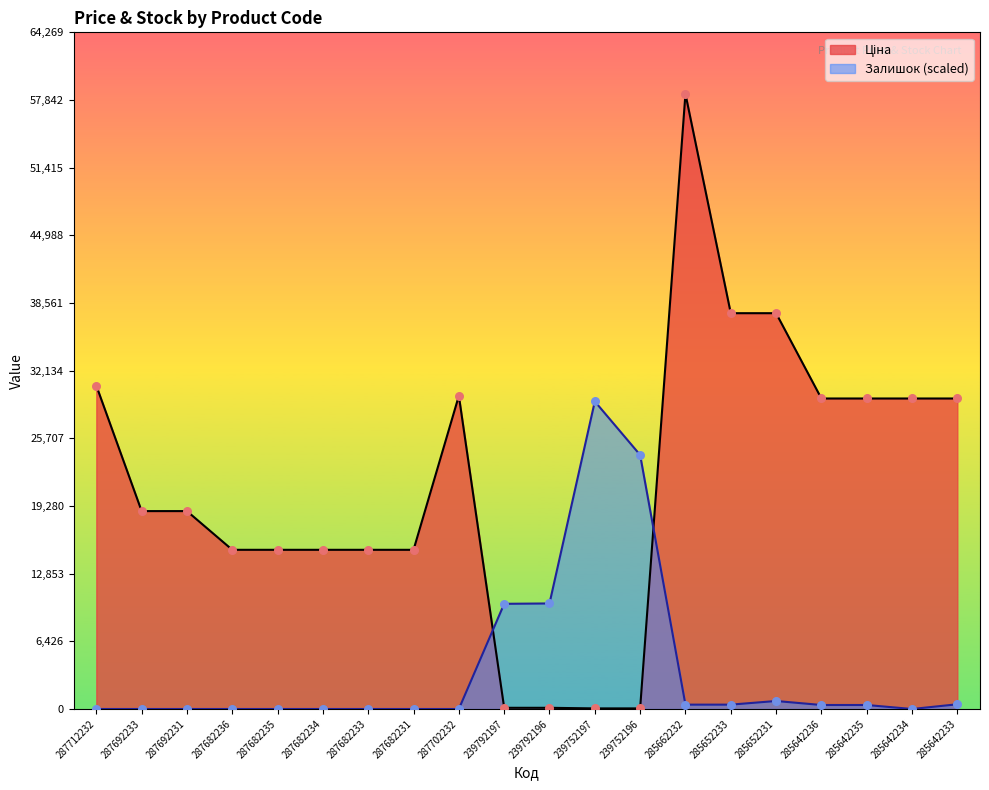

At how many categories does at least one series exceed 20086?

11